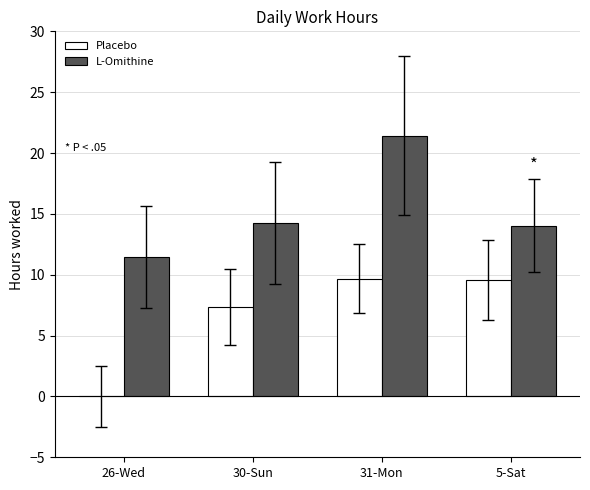

What is the sum of all Placebo values?

26.6